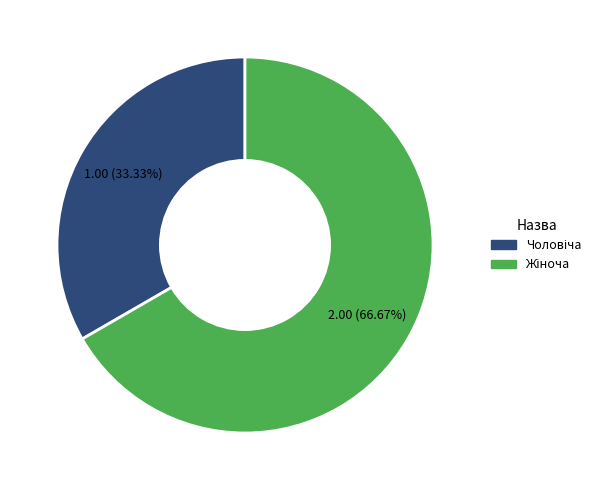

Is there a majority slice in this chart?

Yes